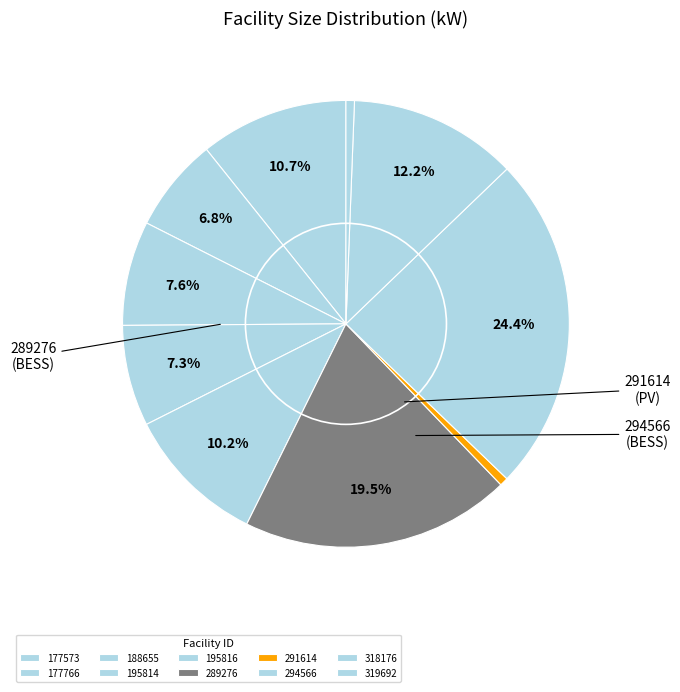

Do 188655 and 177766 together represent more than half of the pie?

No